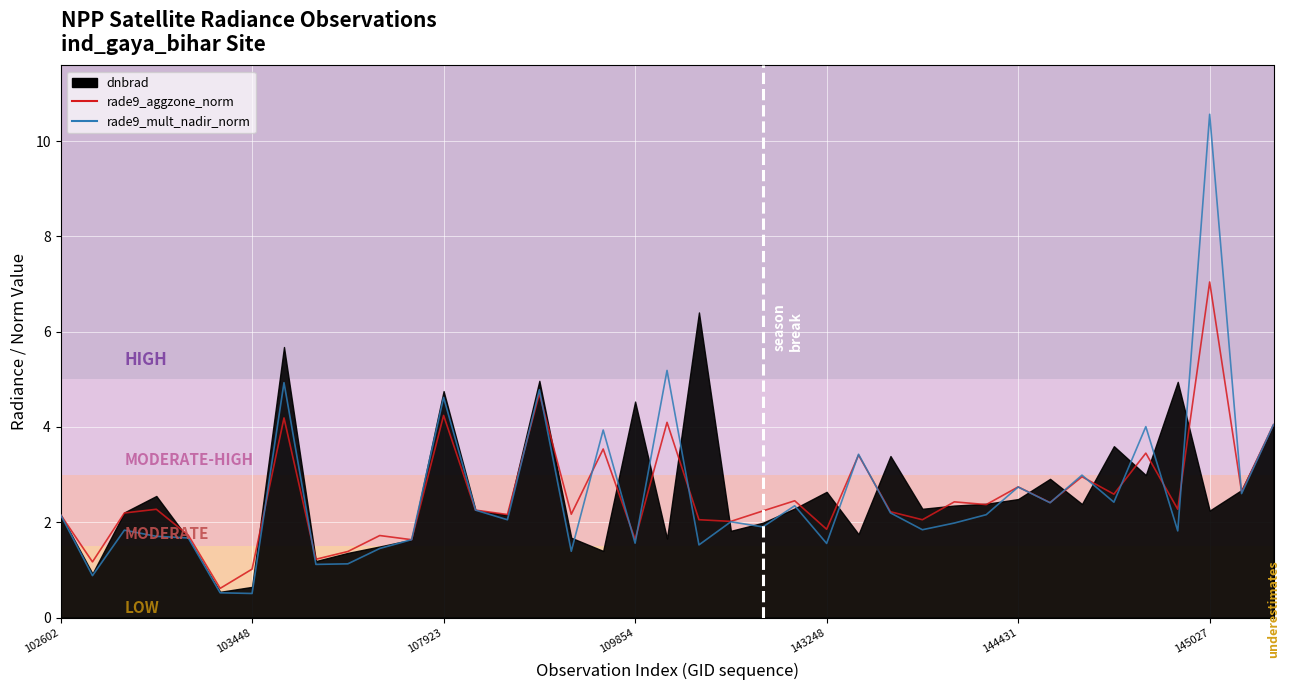

How many intersections are there between rade9_mult_nadir_norm and rade9_aggzone_norm?

16